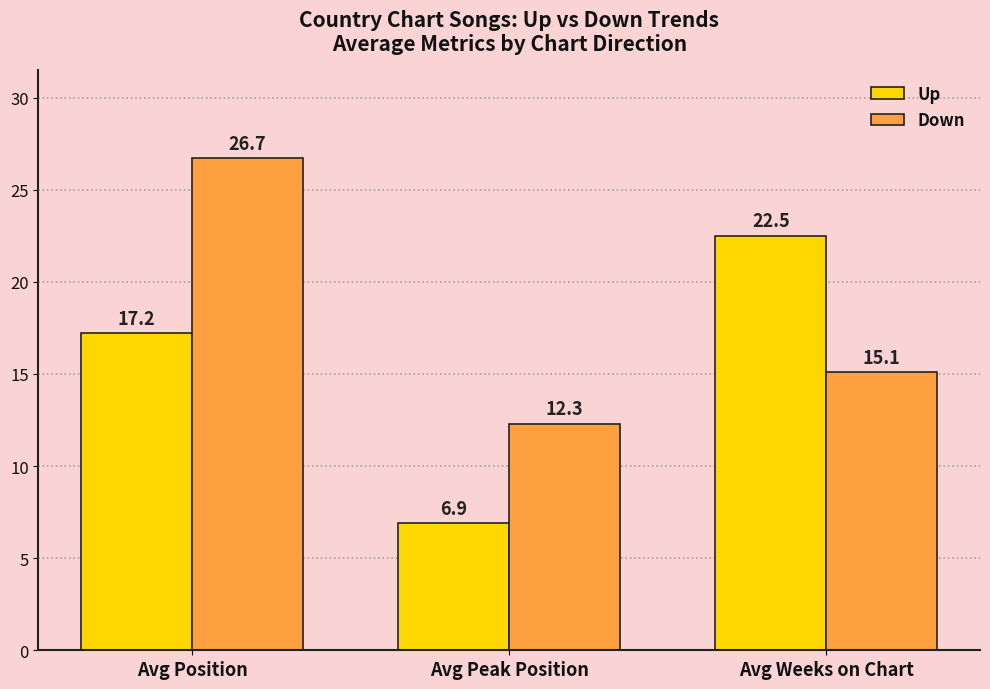

At which category is the sum across all series the highest?

Avg Position